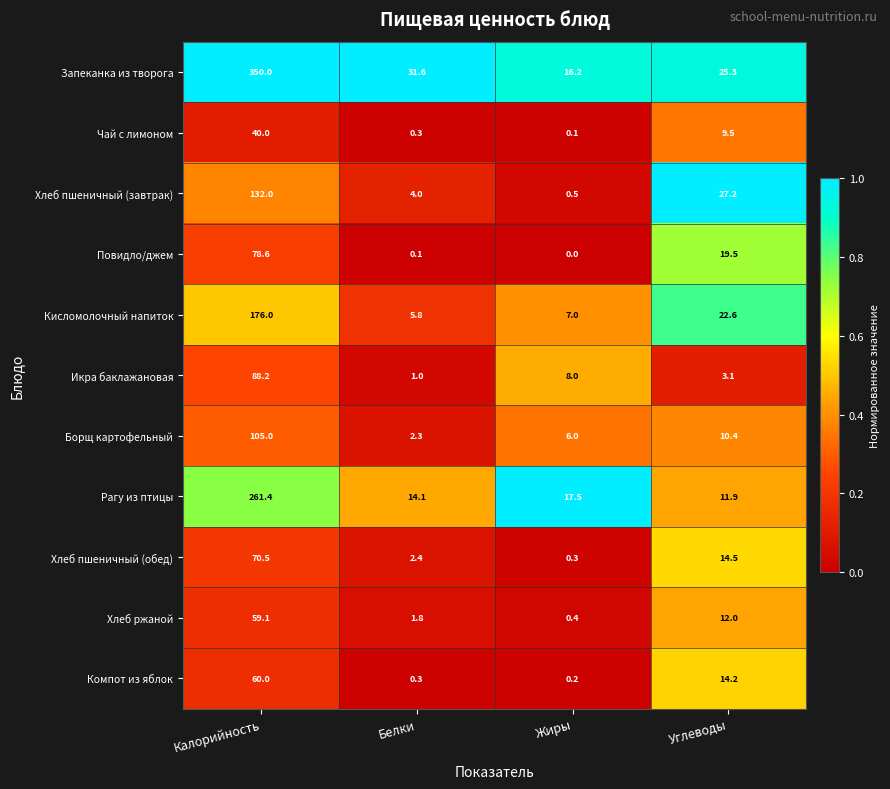

What is the total value across all series at Белки?

63.7